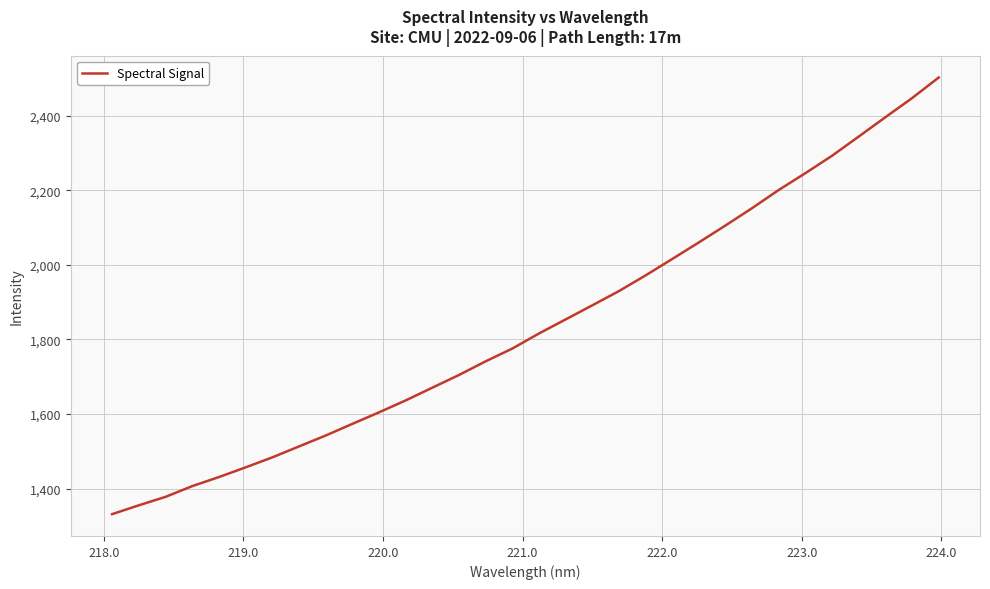

What is the maximum value shown in the chart?

2502.7